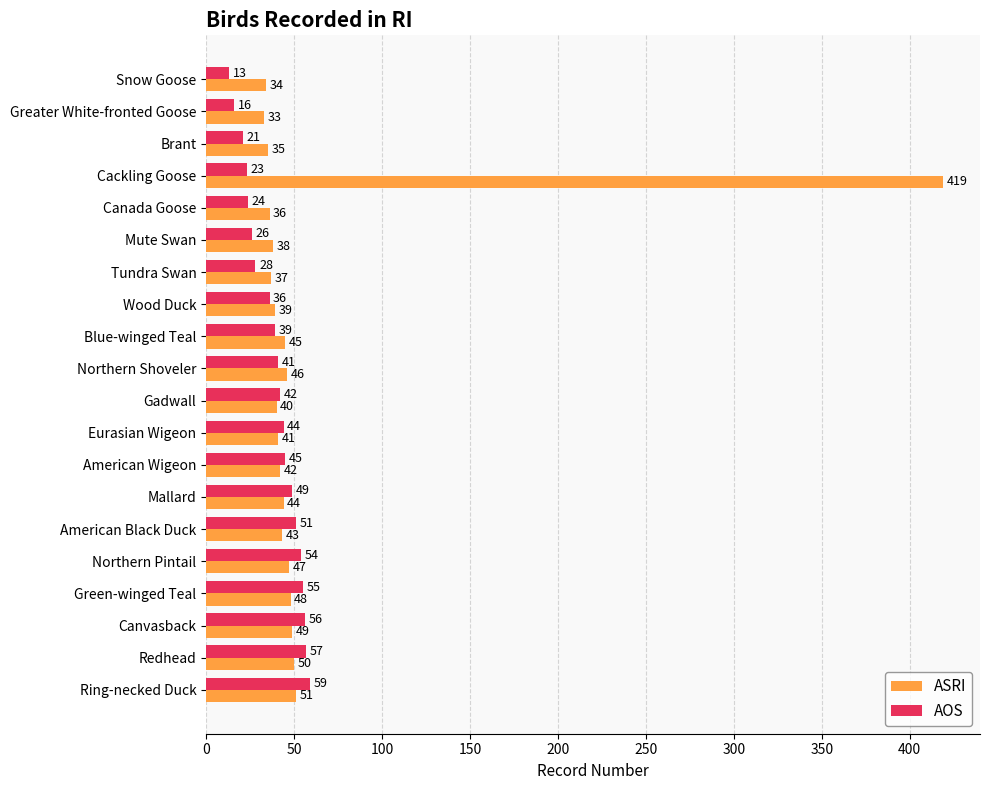

What value does the AOS series have at Redhead, to the nearest 5?

55